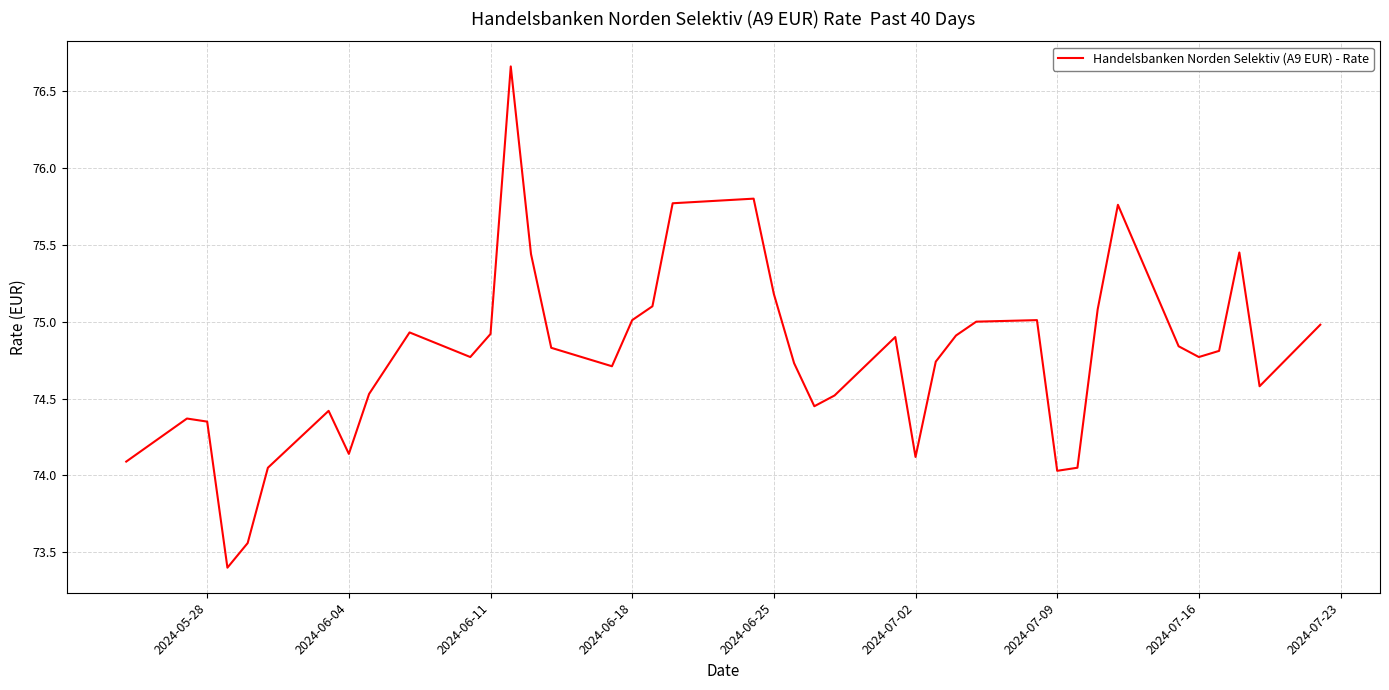

What is the difference between the maximum and minimum values?

3.3